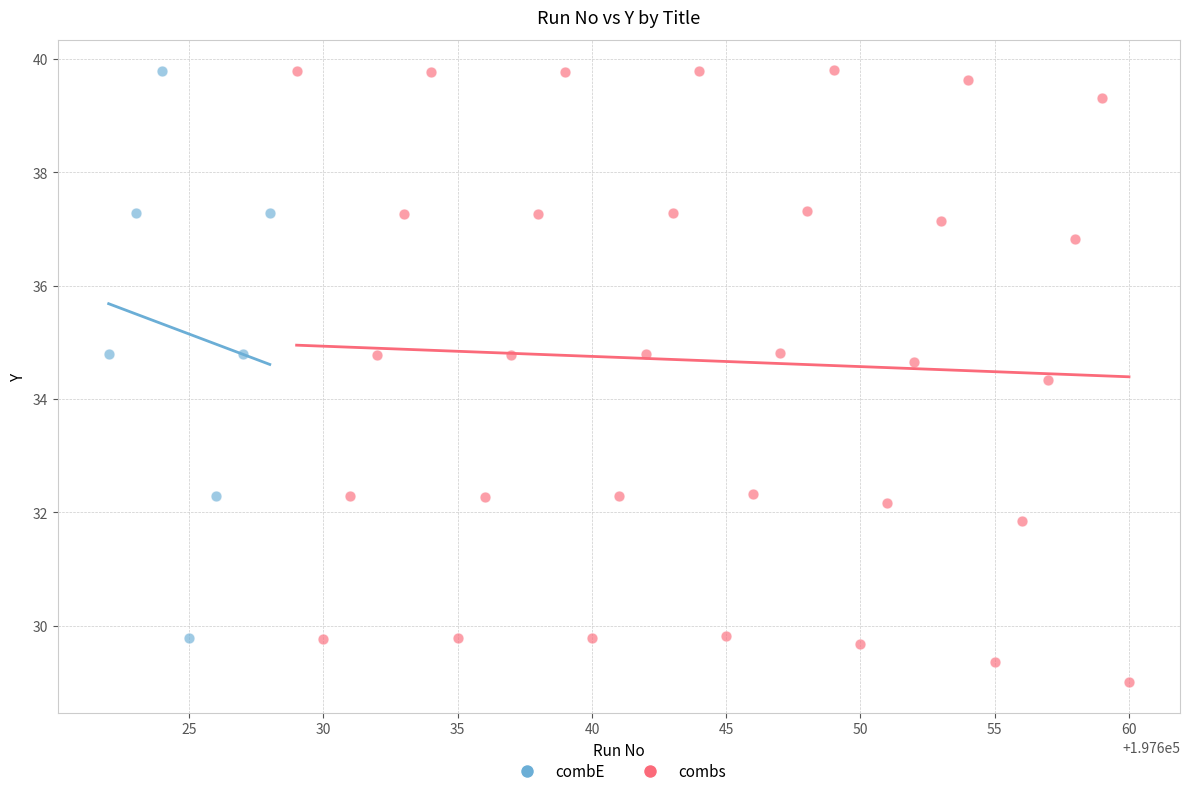

Which series contains the lowest Y value?

combs